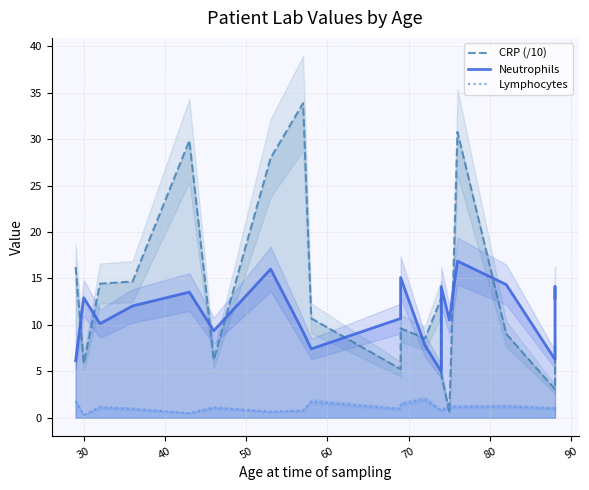

How many interior local valleys does the Neutrophils series have?

6